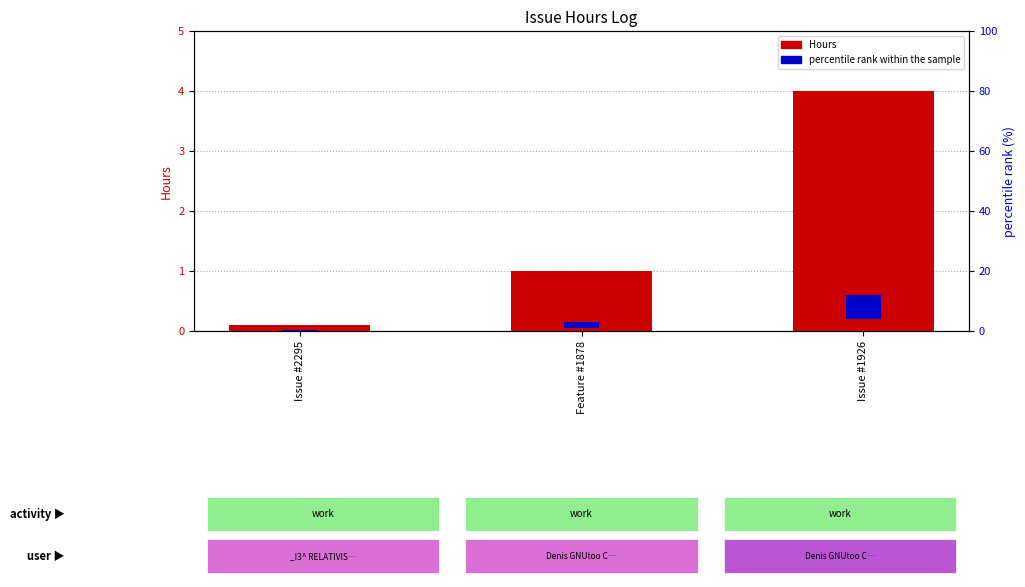

At which label does percentile rank within the sample first exceed 2?

Issue #1926